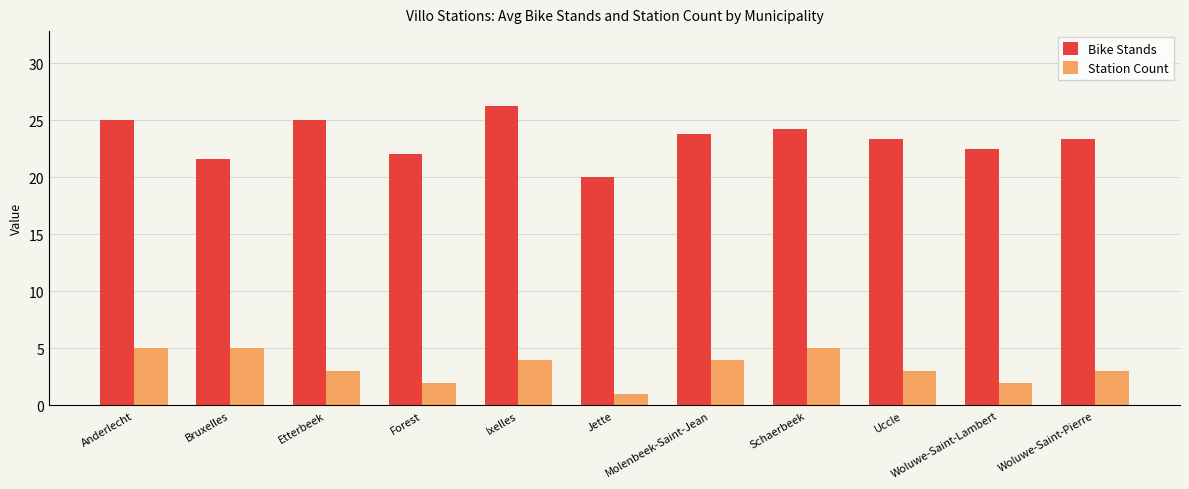

Is the value of Station Count at Woluwe-Saint-Lambert greater than the value of Bike Stands at Woluwe-Saint-Pierre?

No